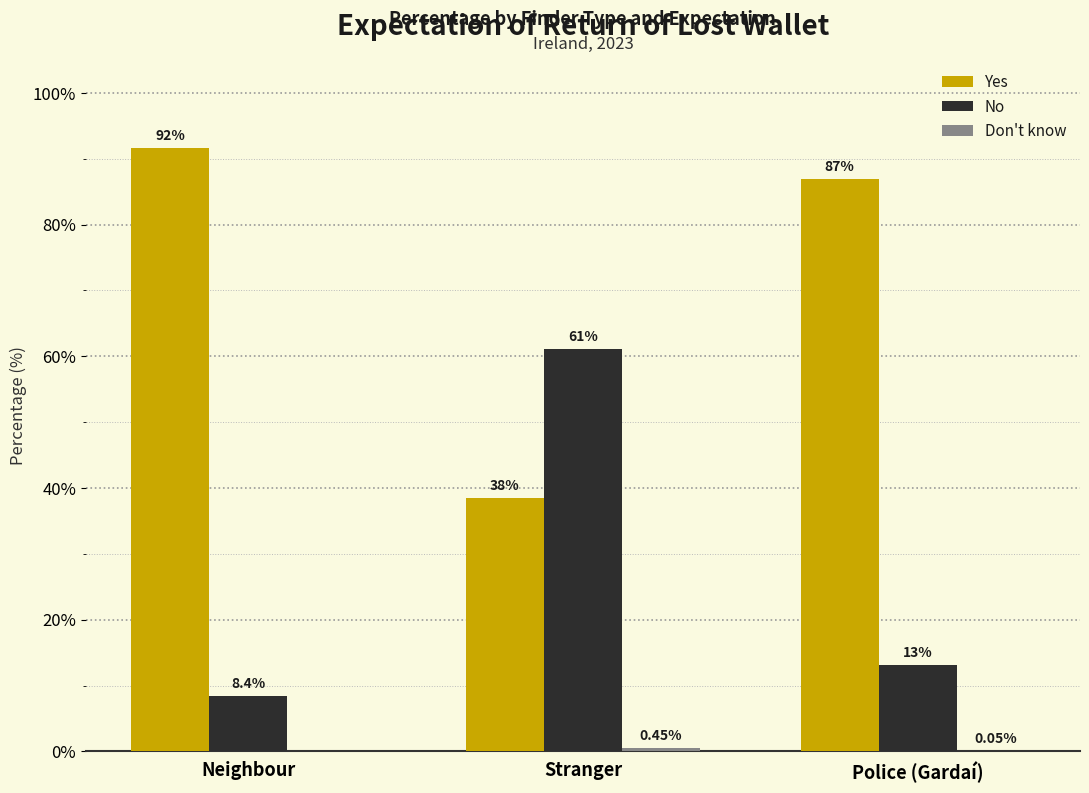

What is the difference between the Yes values at Police (Gardaí) and Stranger?

48.4